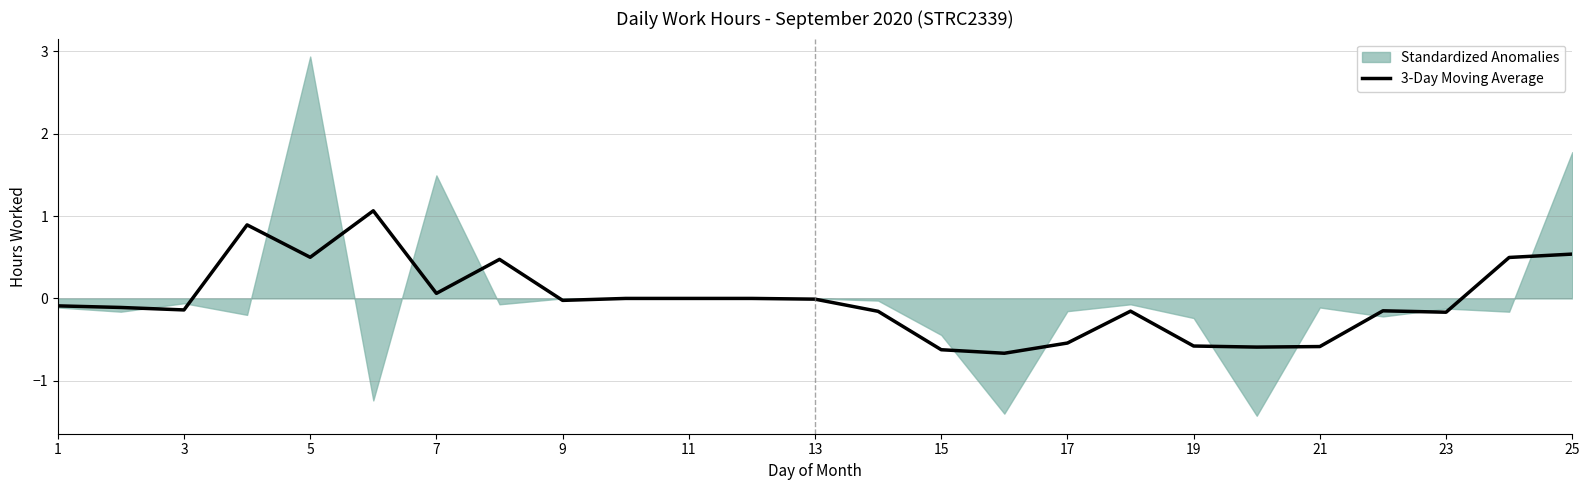

The 3-Day Moving Average series shows -1.0 at 15. True or false?

False